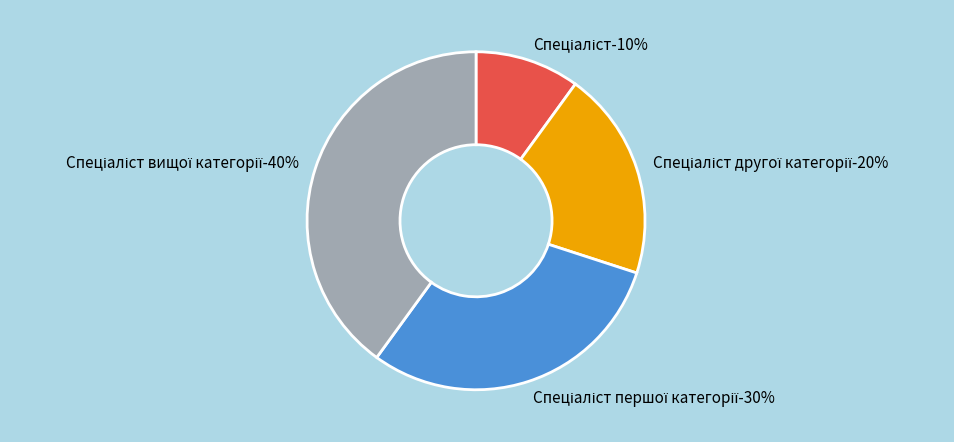

Which category has the biggest portion of the pie?

Спеціаліст вищої категорії